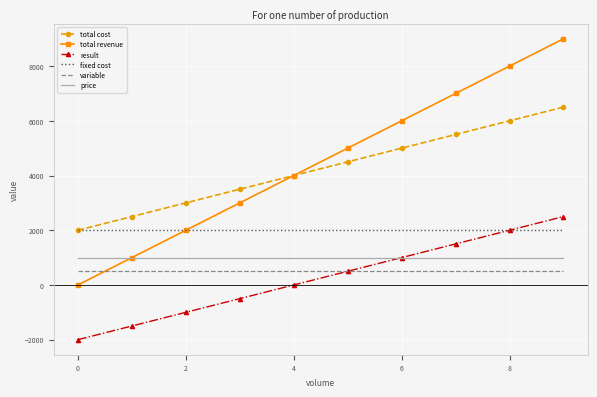

What is the minimum value for variable?

500